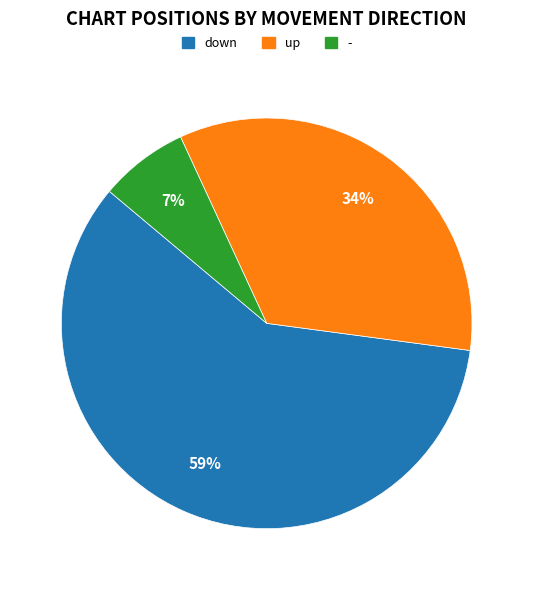

What percentage is the - slice, to the nearest percent?

7%